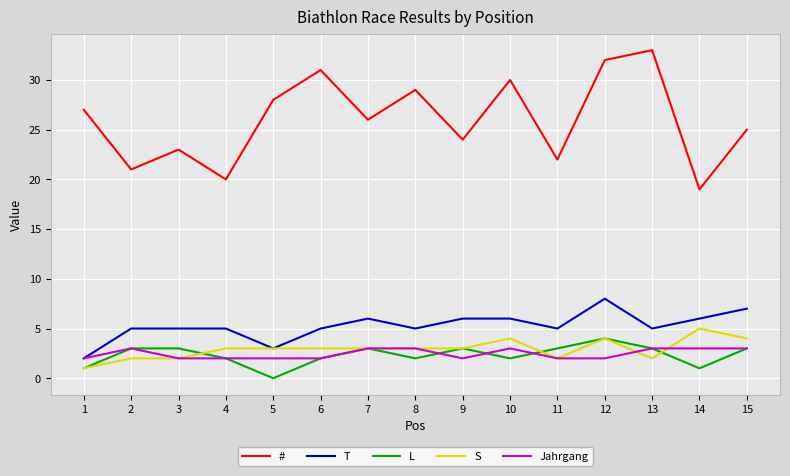

Count the number of data series in this chart.

5